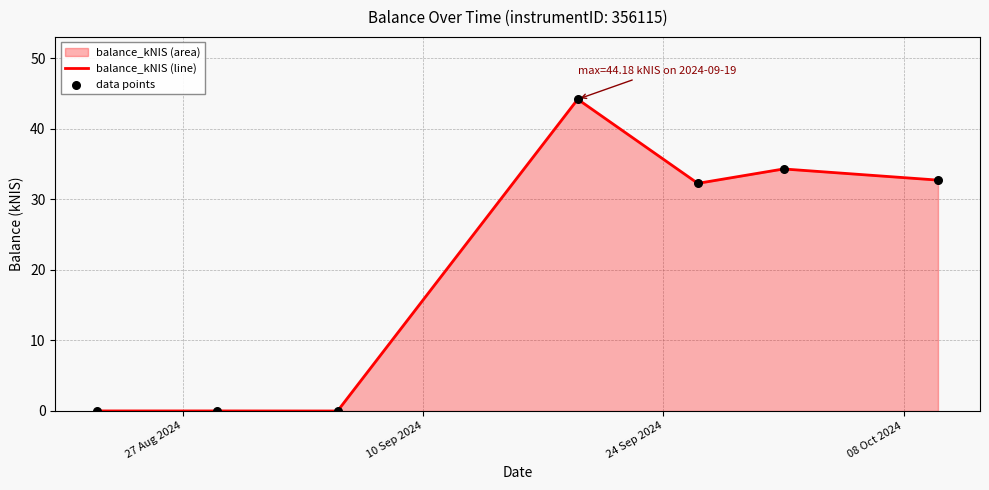

Which series has the largest total across all categories?

balance_kNIS (line)